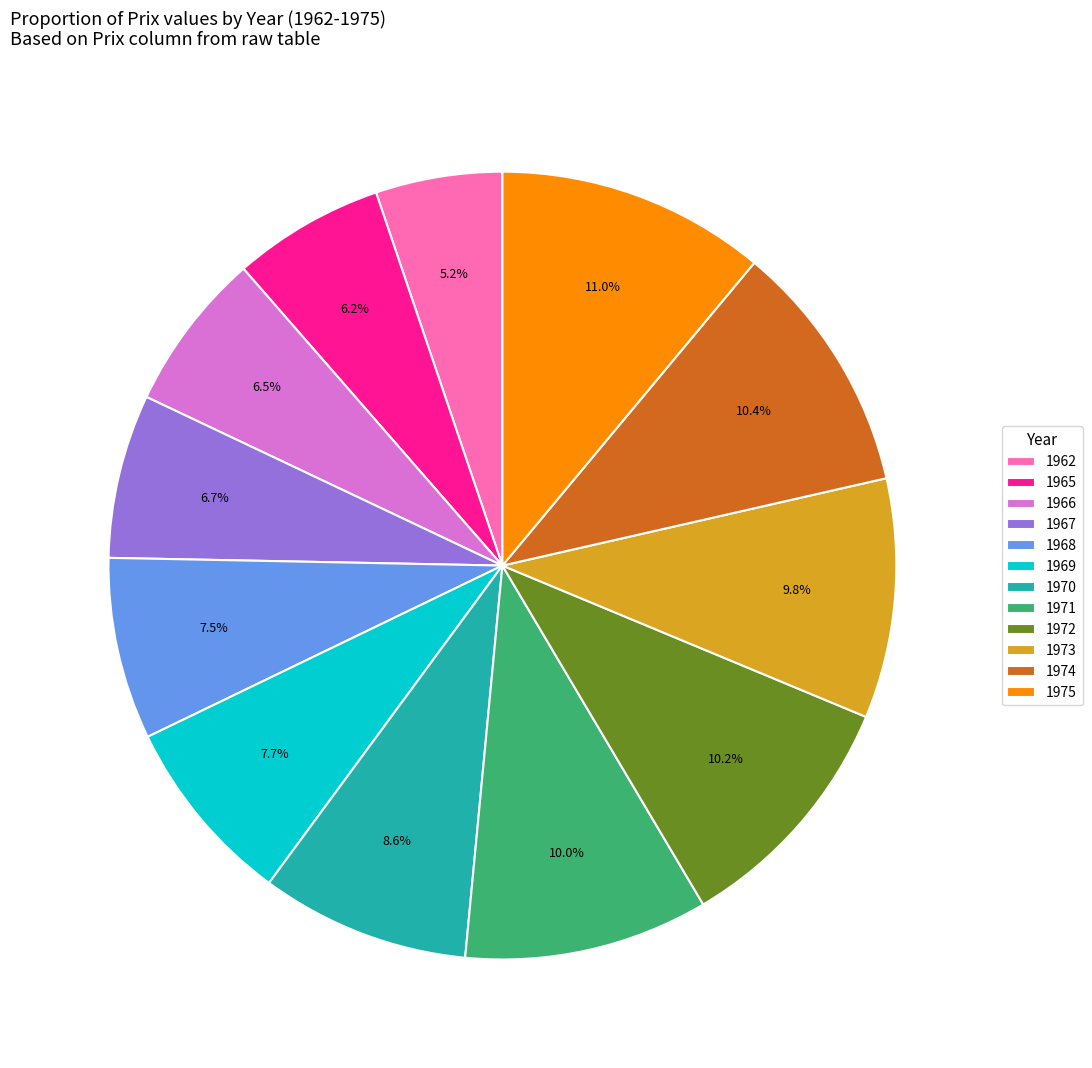

How many slices are in this pie chart?

12